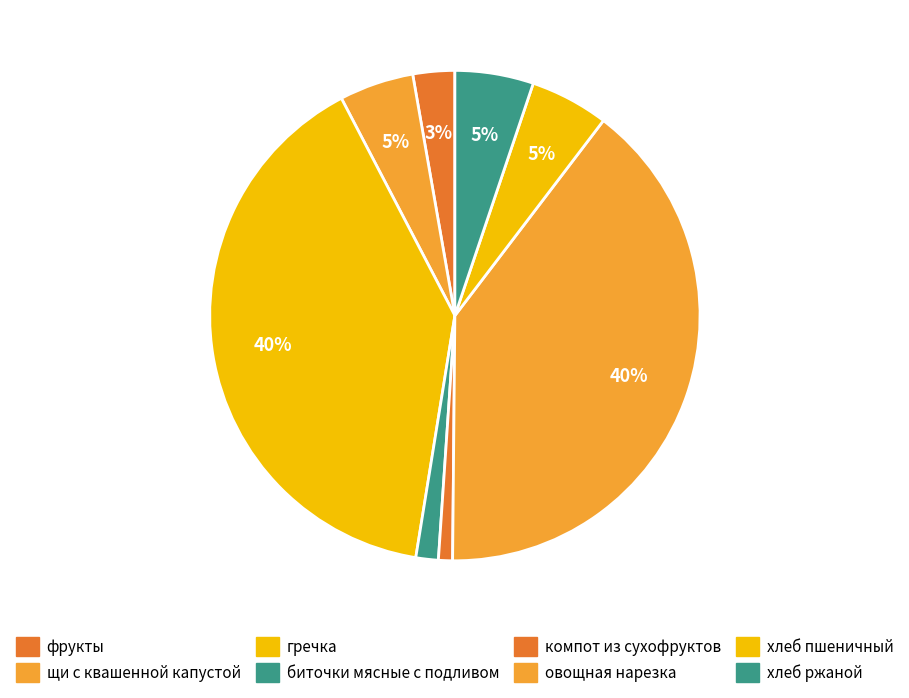

Count the number of slices in the pie.

8